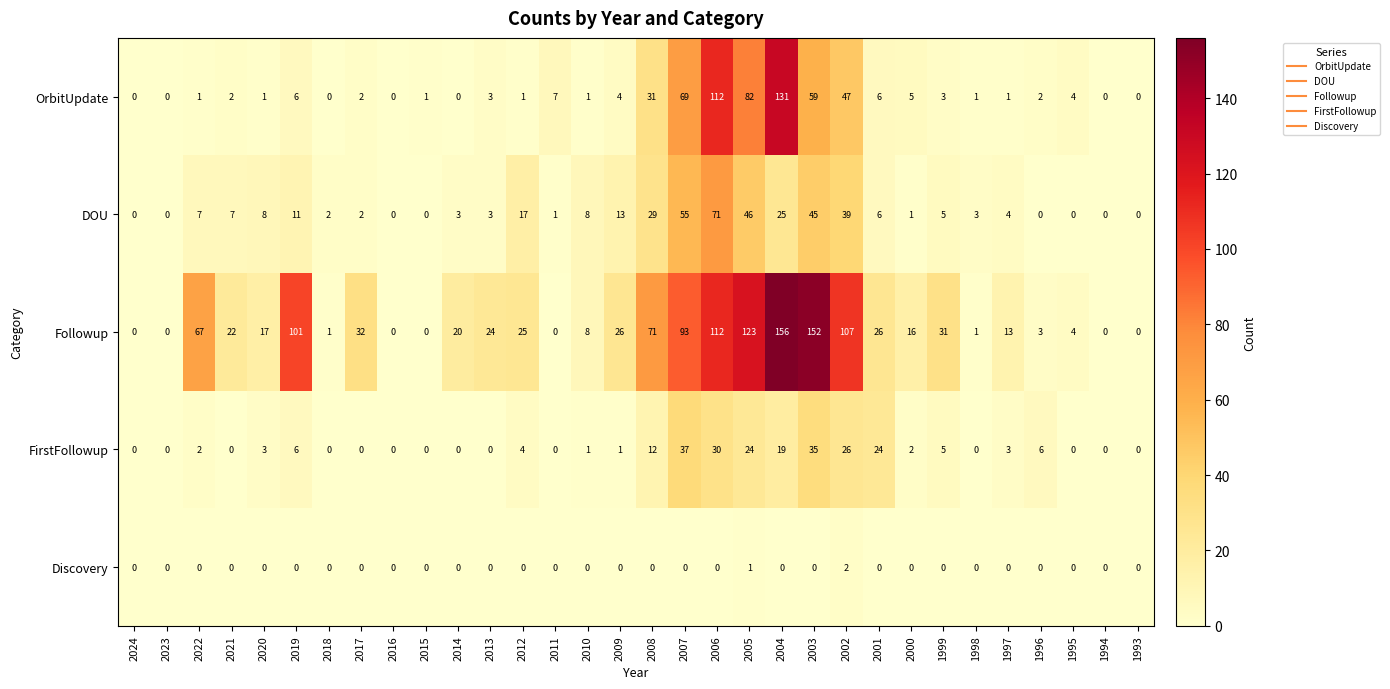

What is the highest value of the DOU series?

71